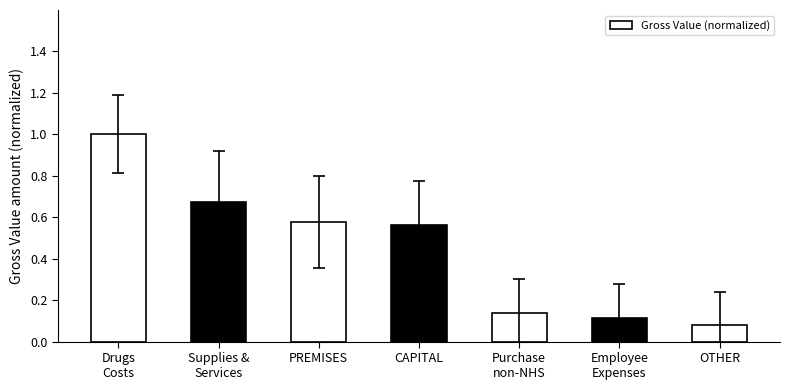

What is the maximum value shown in the chart?

1.0